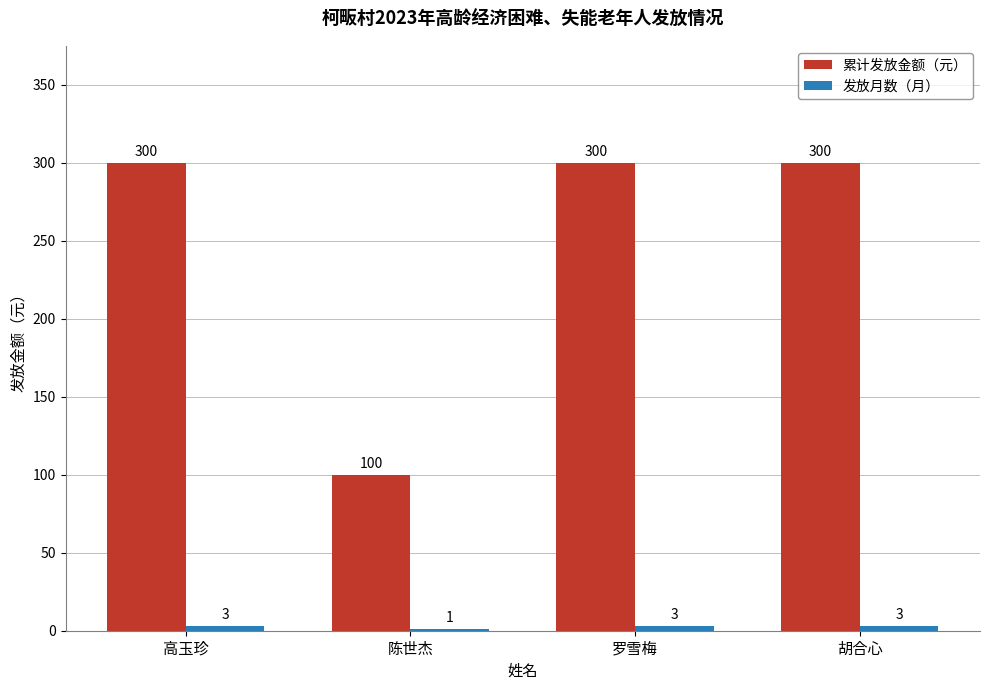

Are the bars horizontal?

No